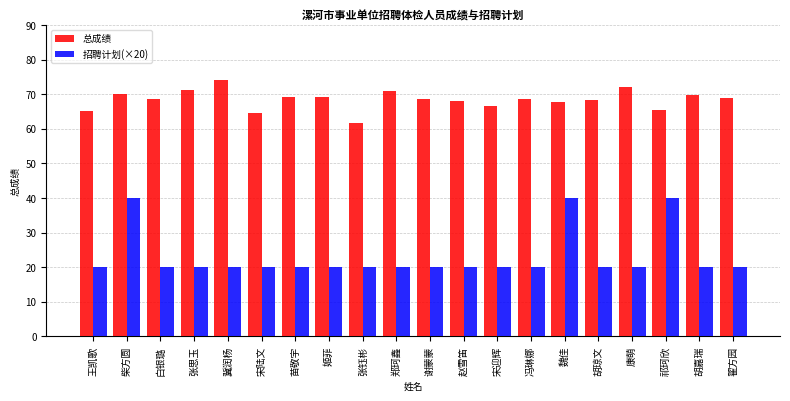

What is the spread (max minus min) of values at 冯琳娜?

48.6